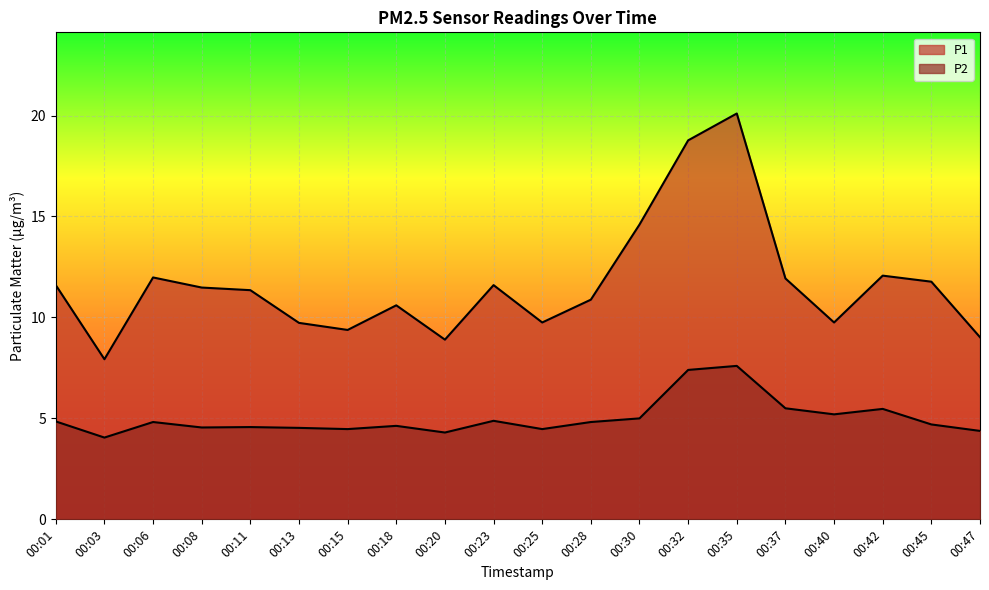

Which has a higher value, 00:42 or 00:32?

00:32